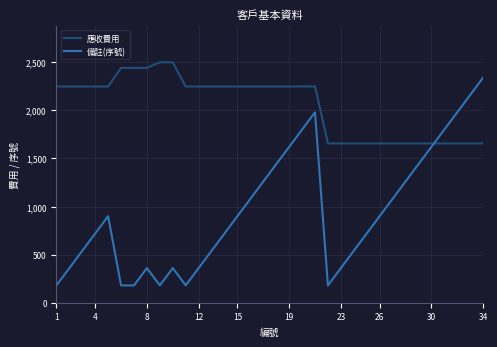

List the series in order of their peak value, lowest first.

備註(序號), 應收費用